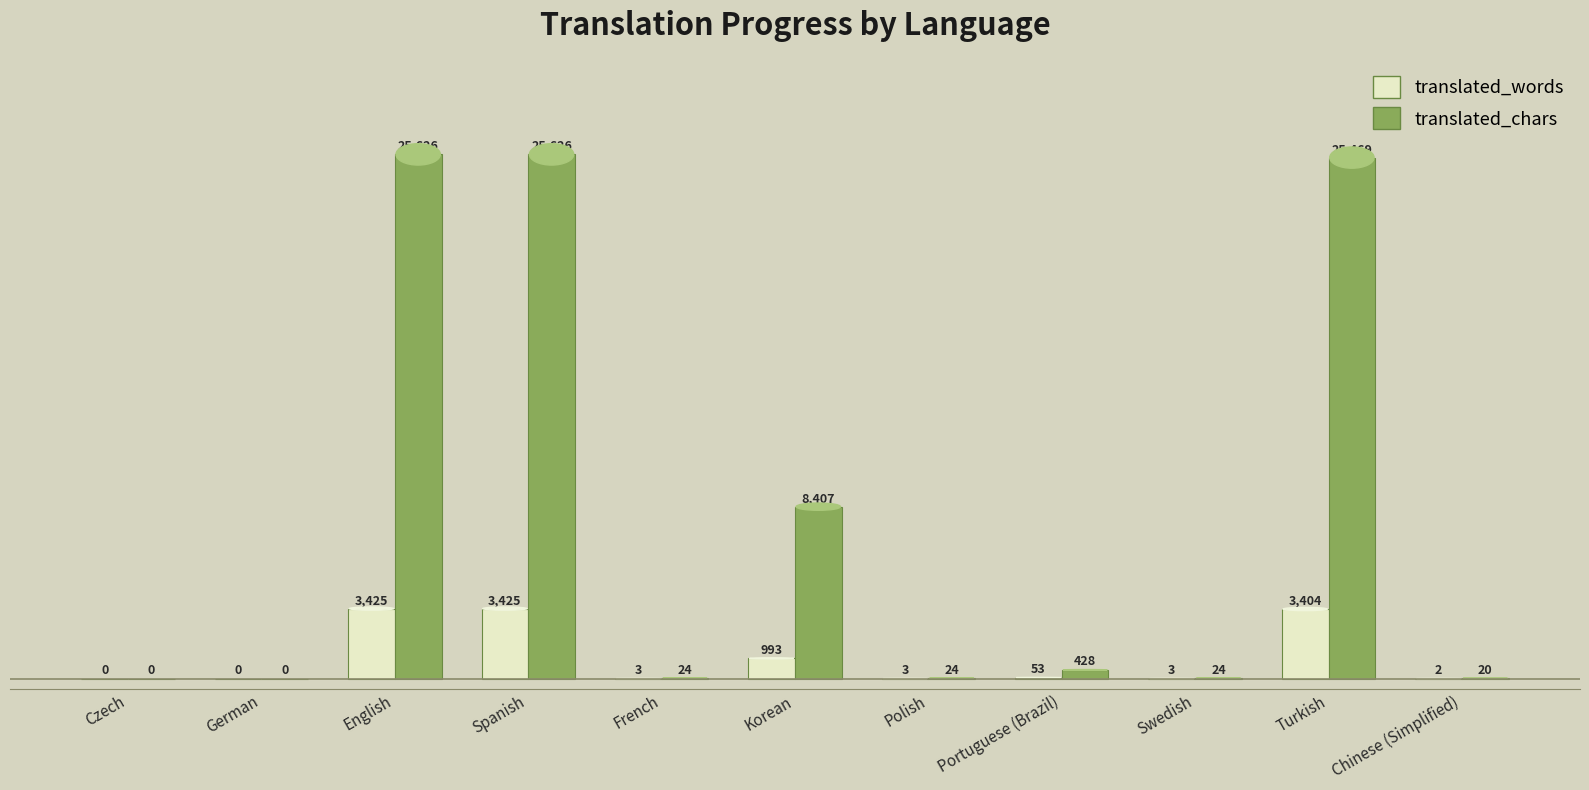

Which label corresponds to the largest value in the chart?

English